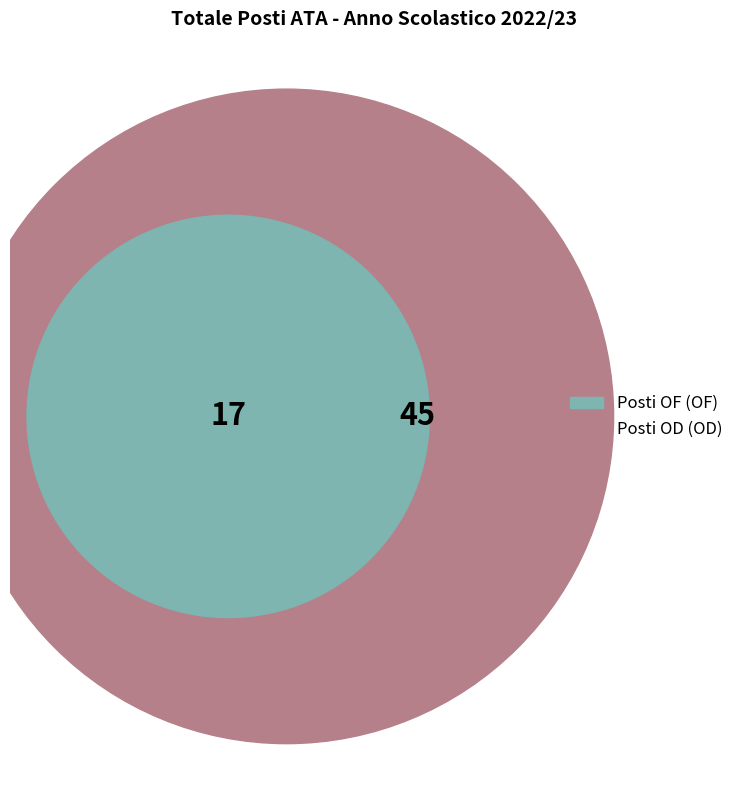

How much of the chart is everything except Posti OF?

72.6%